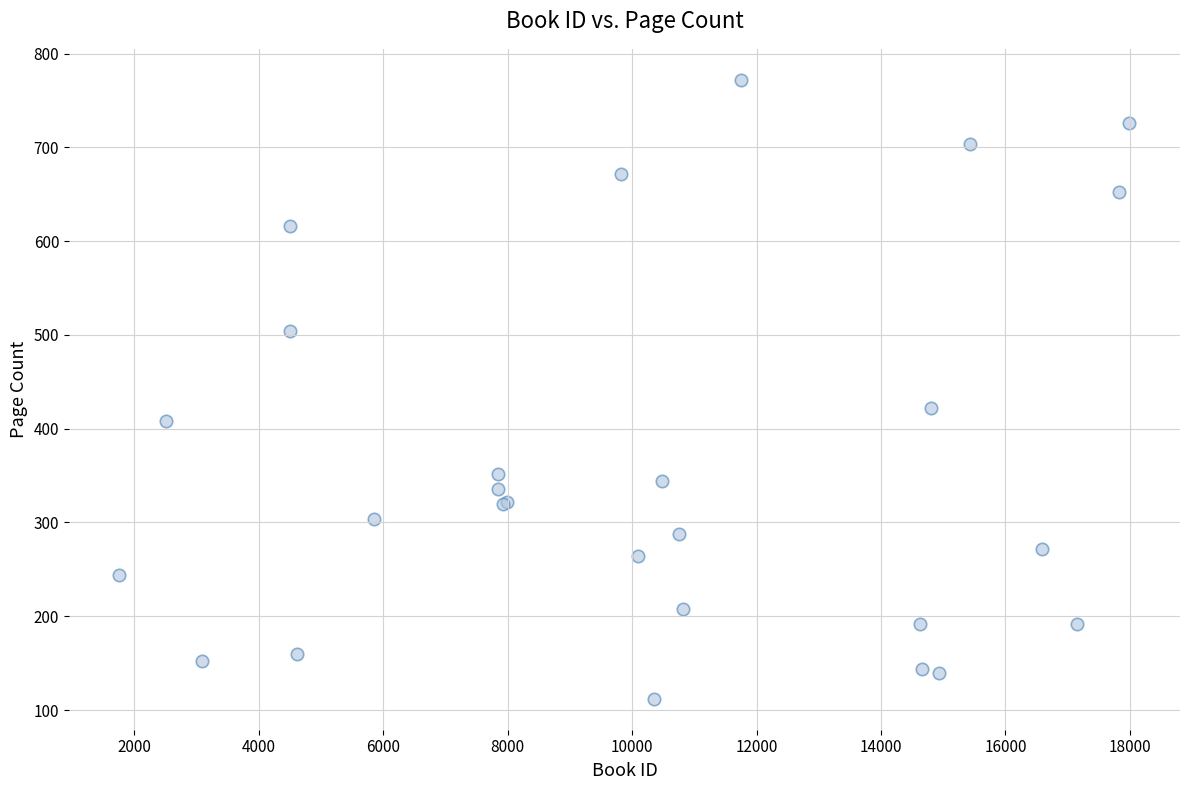

What Y value in the scatter plot is closest to 442?

422